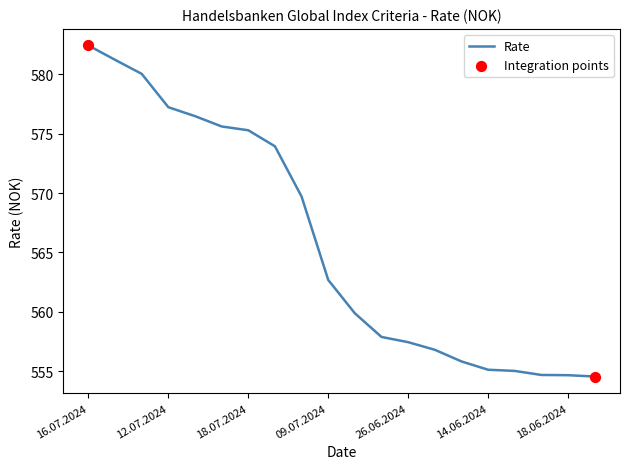

What is the smallest value displayed?

554.6